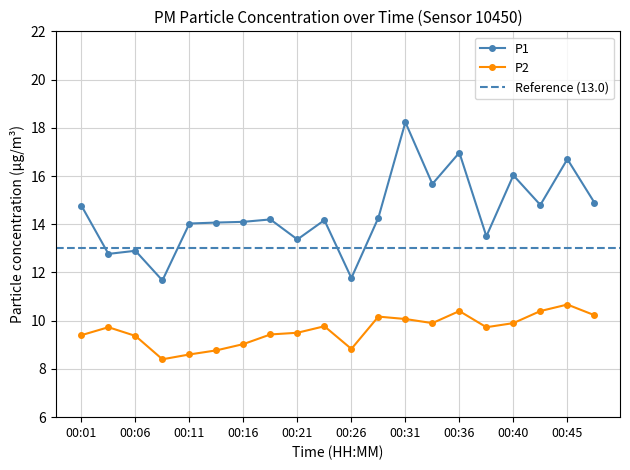

What is the difference between the highest and lowest values at 00:11?

5.4